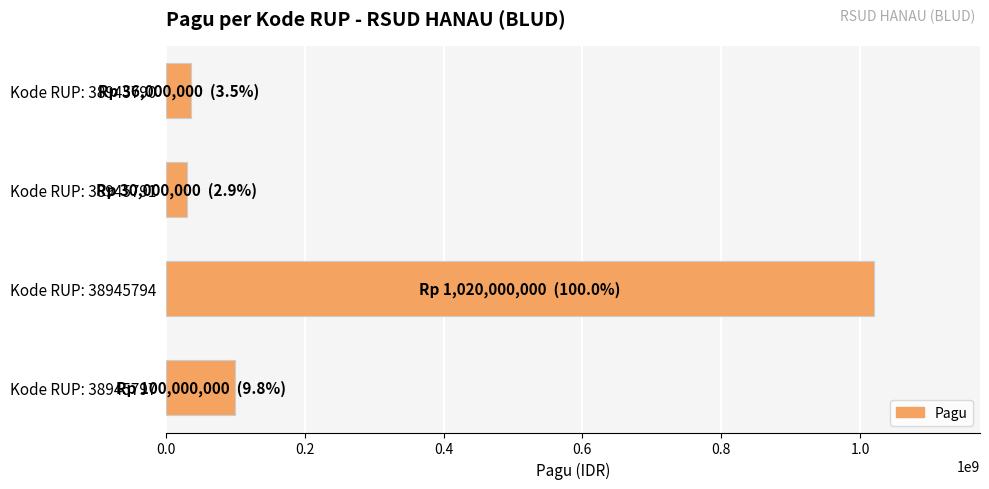

What is the ratio of the value at Kode RUP: 38945794 to the value at Kode RUP: 38945790?

28.3